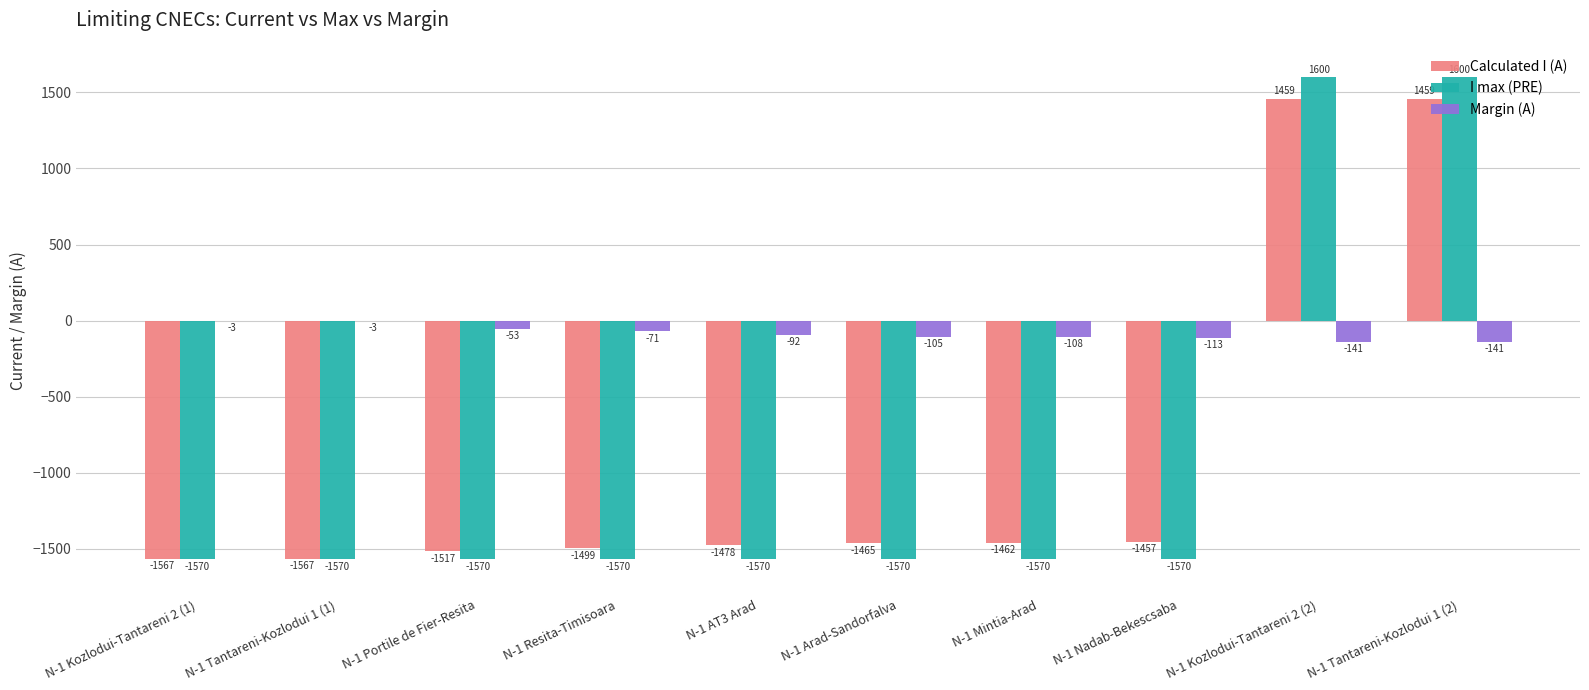

What is the average value of the Margin (A) series?

-83